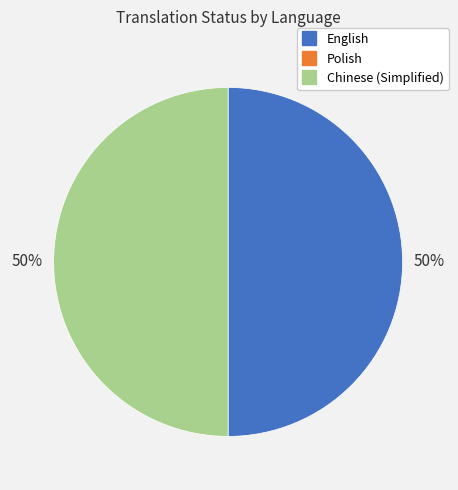

To the nearest percent, what is the average slice percentage?

50%